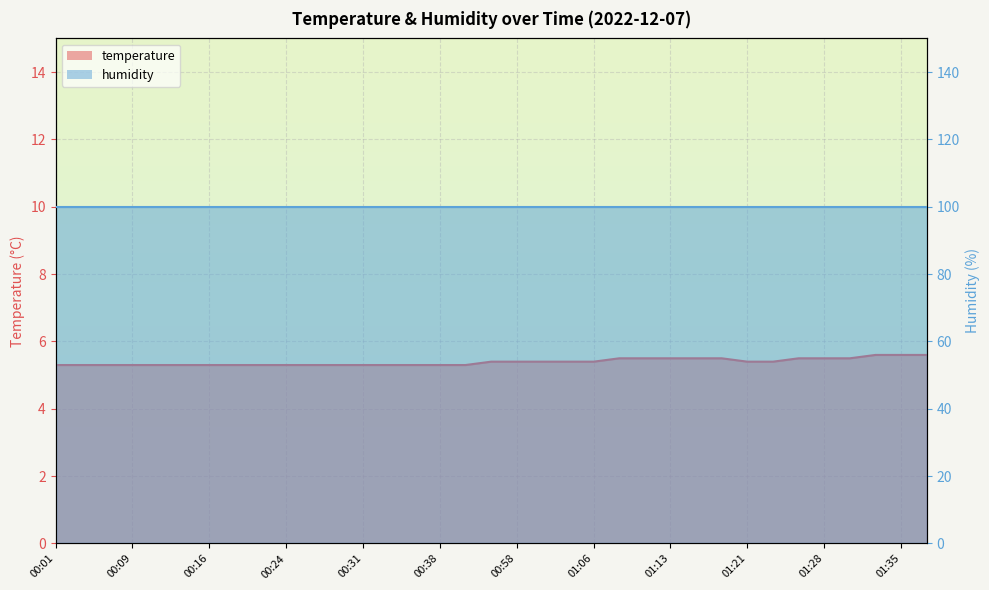

True or false: the data has more than 0 interior local peaks.

False